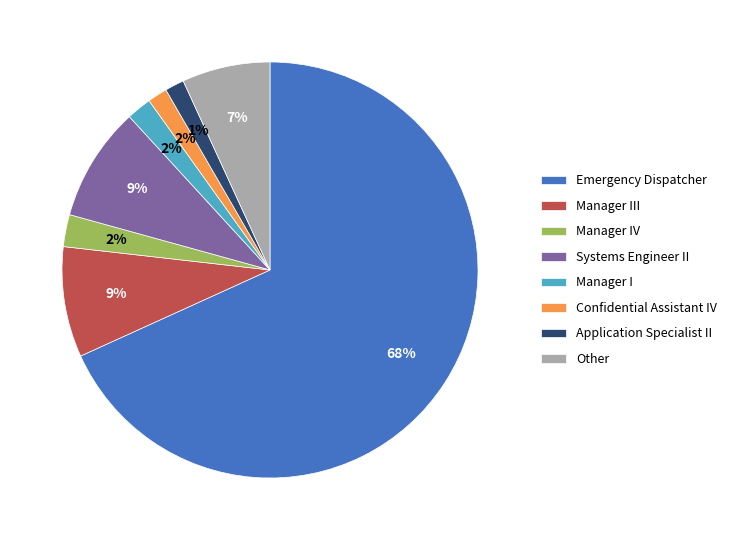

Which has a higher value, Application Specialist II or Manager III?

Manager III